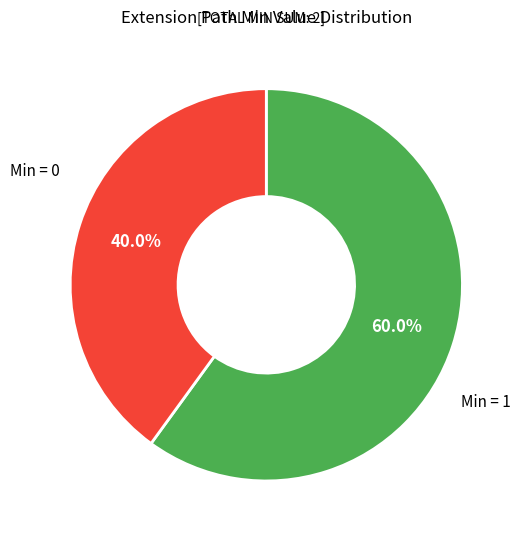

Count the number of slices in the pie.

2